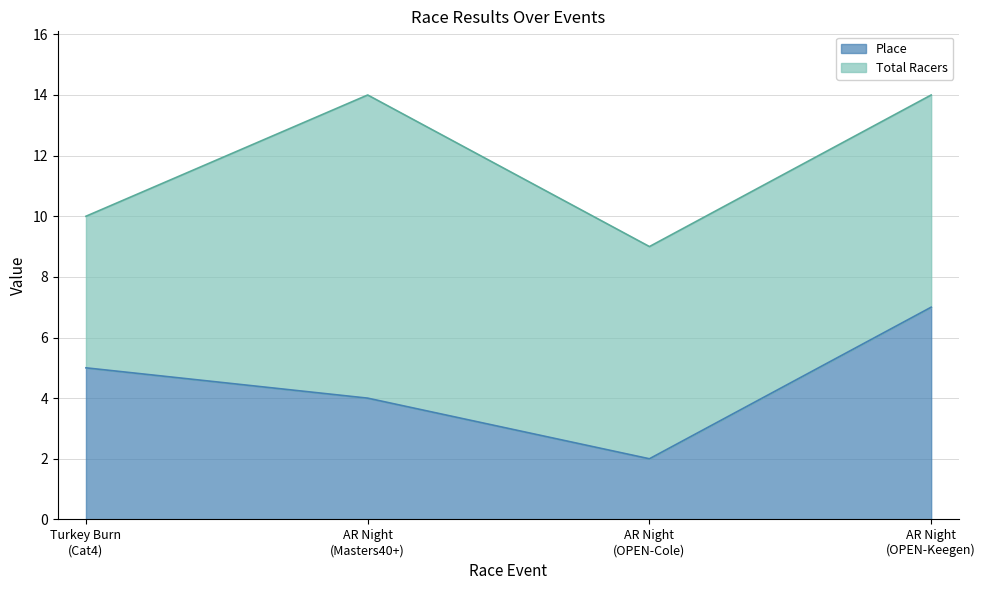

What is the highest value of the Place series?

7